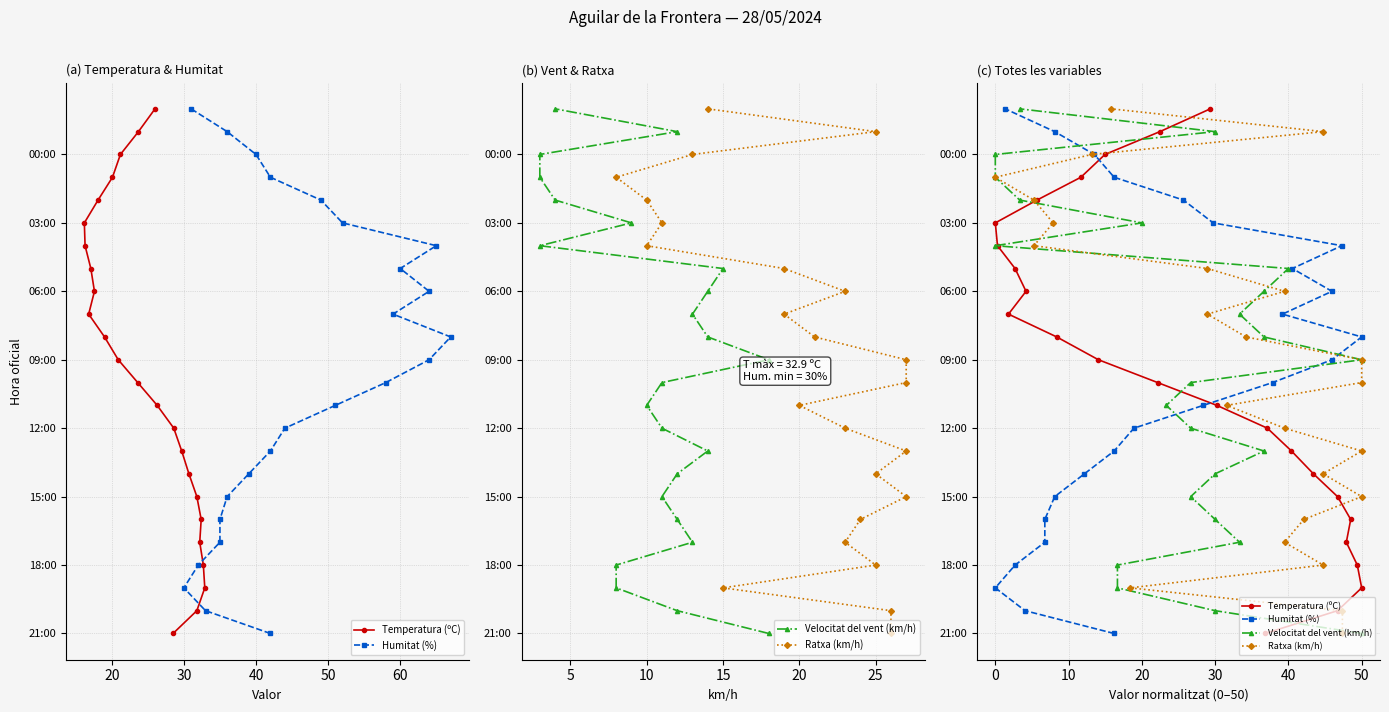

What are all the series names shown in the legend?

Temperatura (ºC), Humitat (%), Velocitat del vent (km/h), Ratxa (km/h)